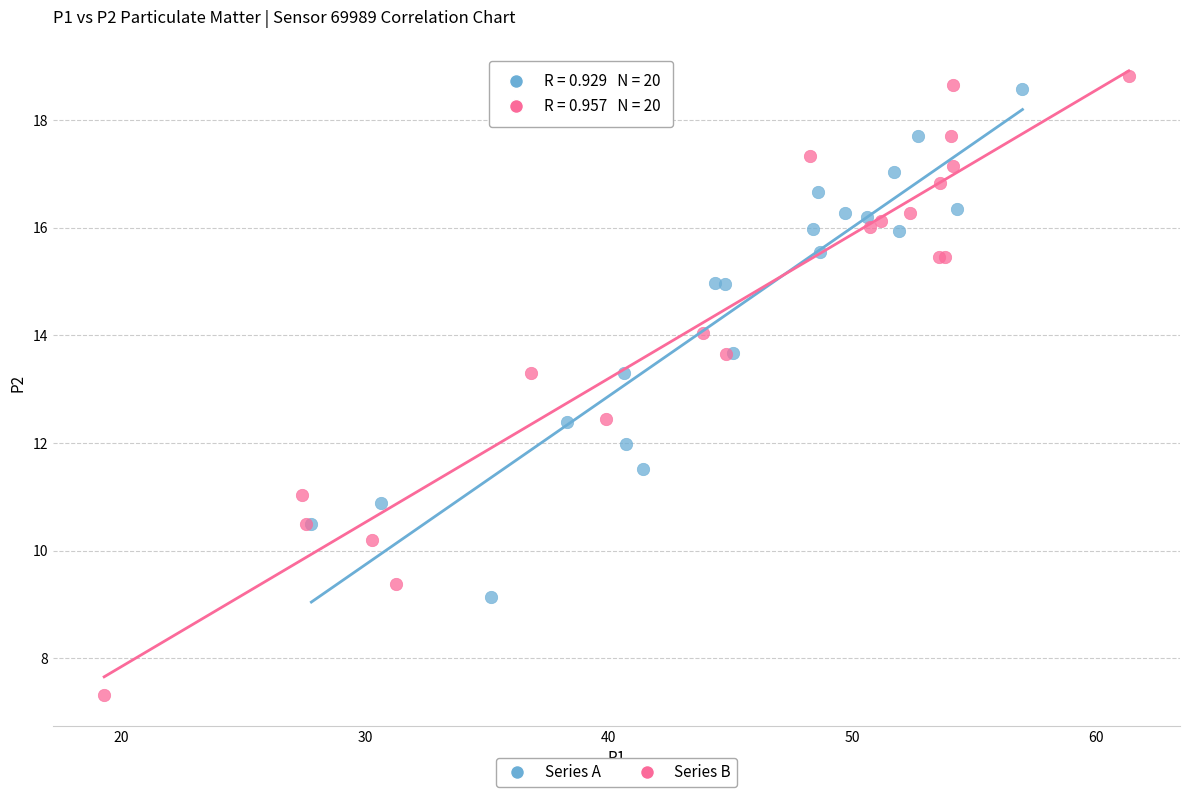

Which series has the widest spread of Y values?

Series B